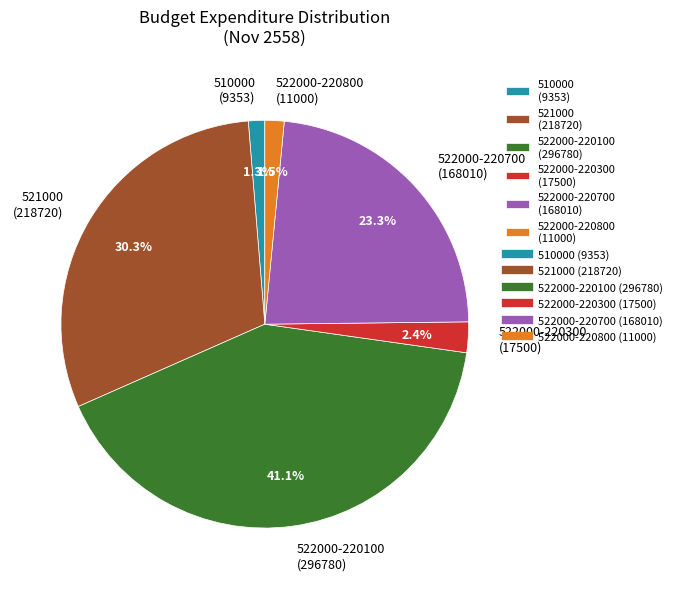

Combined, what portion of the pie is 522000-220800 (11000) and 510000 (9353)?

2.8%